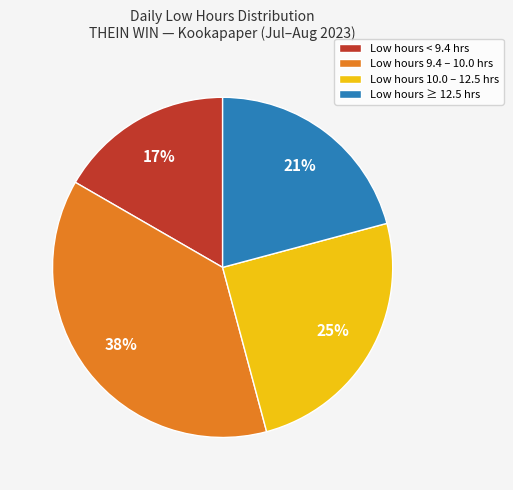

Is the sum of Low hours 9.4 – 10.0 hrs and Low hours 10.0 – 12.5 hrs greater than half?

Yes